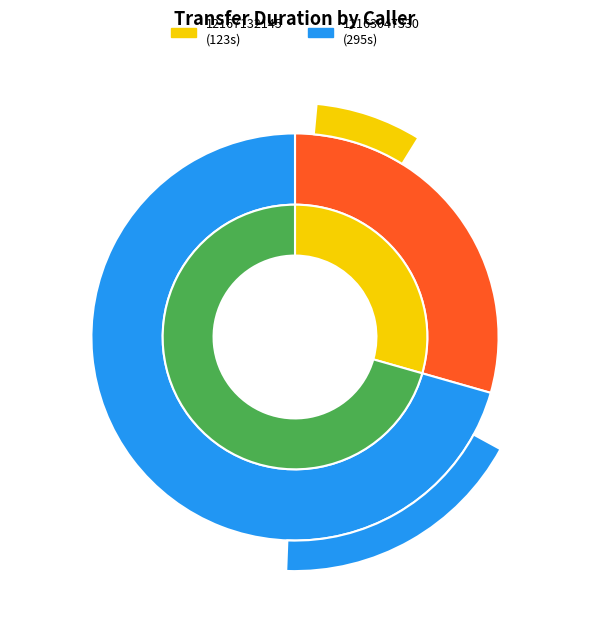

To the nearest percent, what is the difference between the 12167132145 and 12163047330 slice percentages?

41%